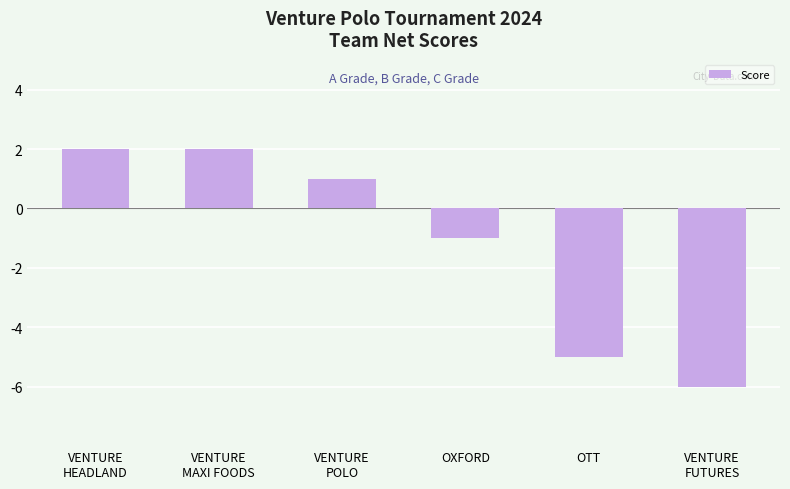

What is the label of the 3rd bar from the right?

OXFORD